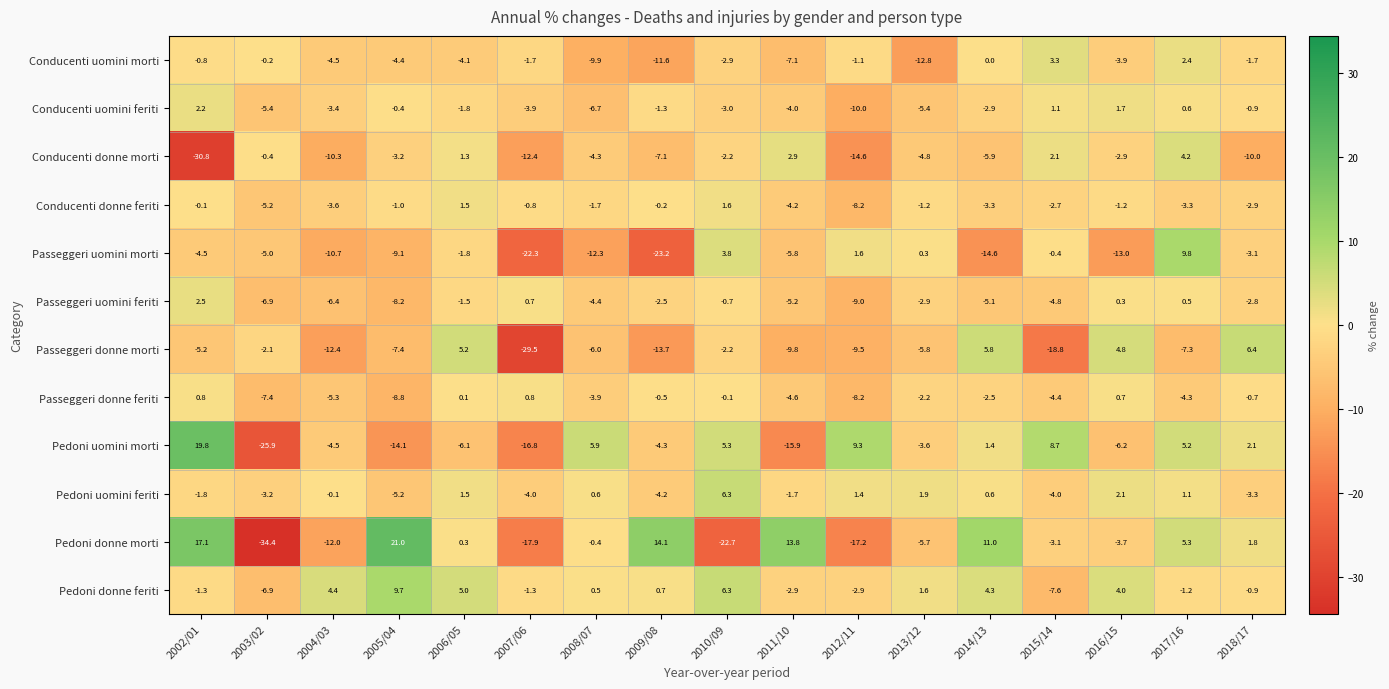

Which series has the largest range (max minus min)?

Pedoni donne morti